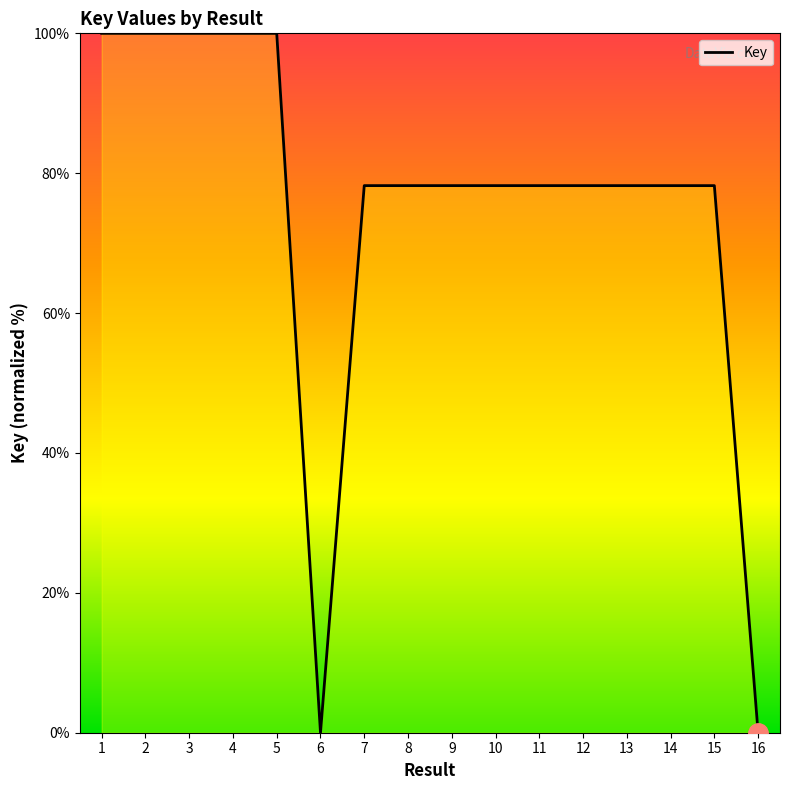

What is the ratio of the value at 1 to the value at 3?

1.0